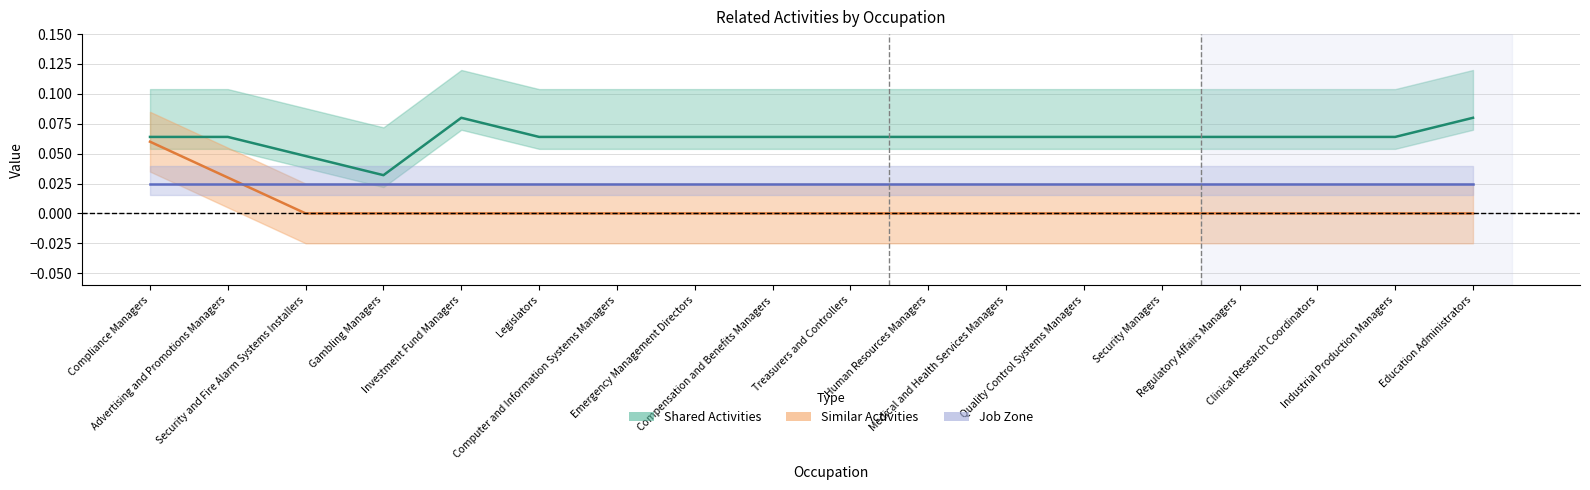

True or false: Similar Activities has more than 2 interior local peaks.

False